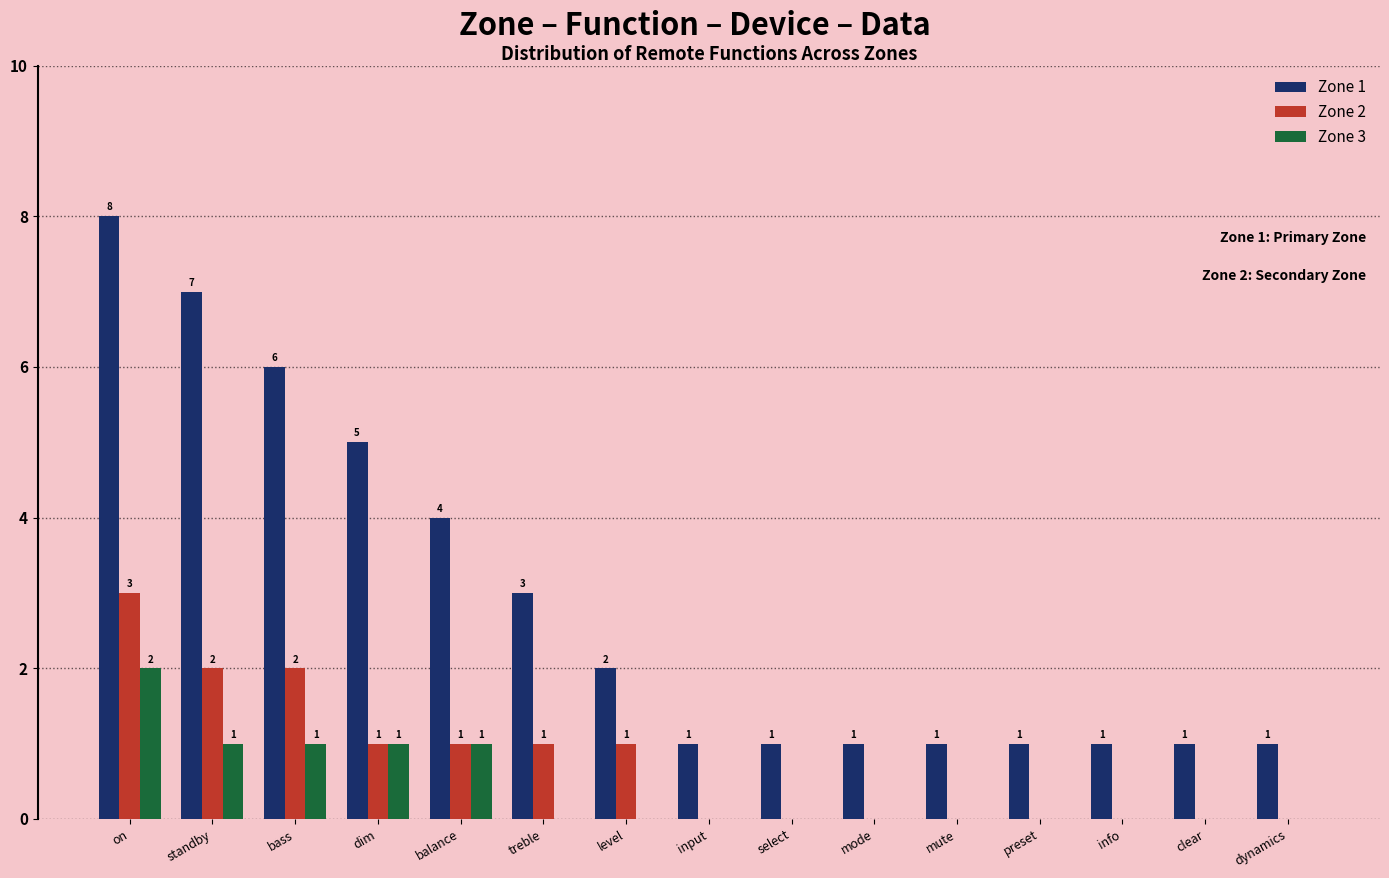

Which series has the widest spread of values?

Zone 1